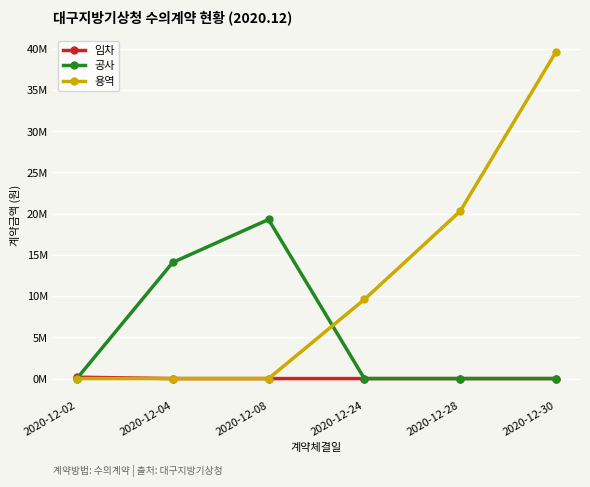

What are all the series names shown in the legend?

임차, 공사, 용역